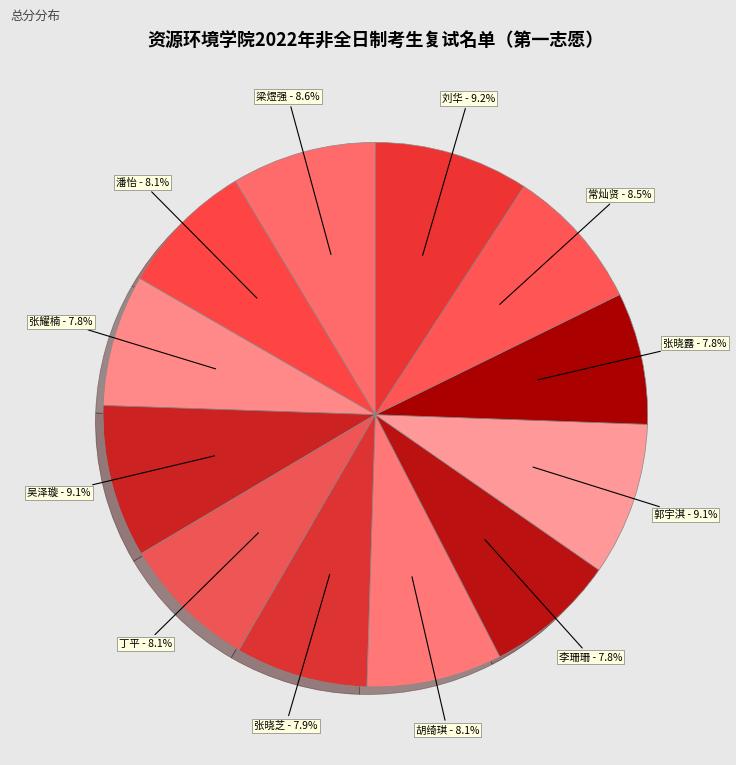

What is the smallest slice in the pie chart?

李珊珊